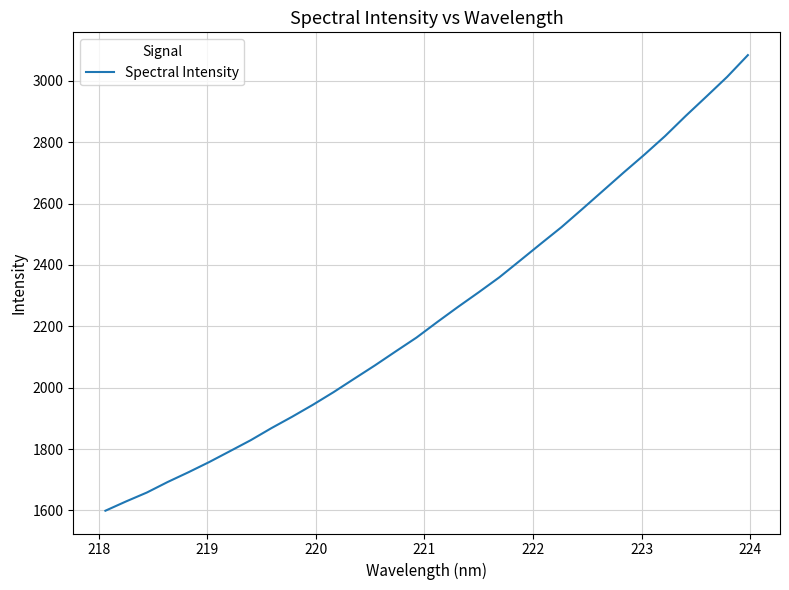

Reading left to right, what are all the values shown in this chart?

1598.8	1629.2	1658.2	1692.4	1724.1	1757.3	1792.8	1828.5	1867.9	1905.1	1944.0	1985.3	2029.2	2072.7	2118.2	2163.2	2213.7	2263.0	2310.7	2359.7	2414.3	2469.1	2523.3	2582.0	2641.6	2701.2	2759.4	2820.0	2885.9	2949.1	3013.1	3083.9